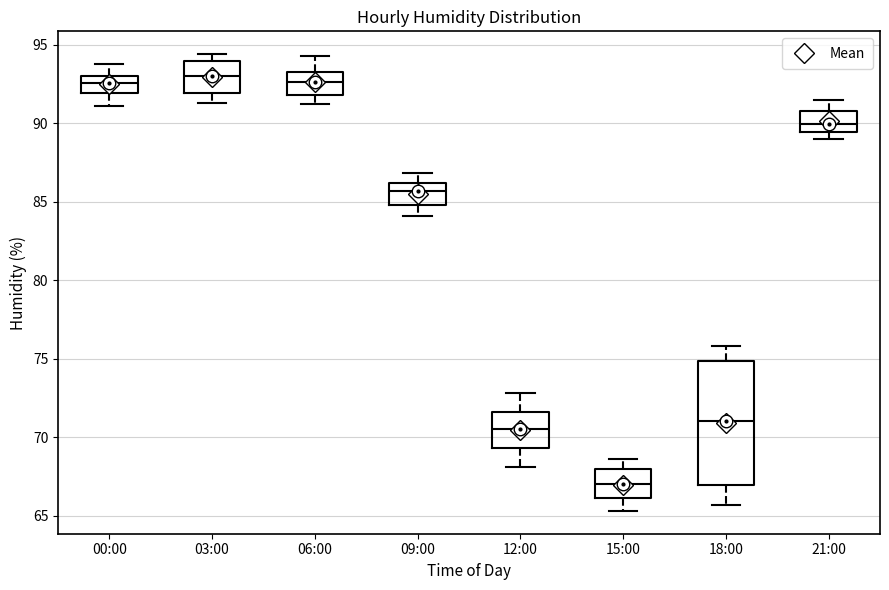

Where is the upper edge of the box for 03:00 on the y-axis? The values are not printed on the chart, so give them approximately, as read against the axis.

94.0